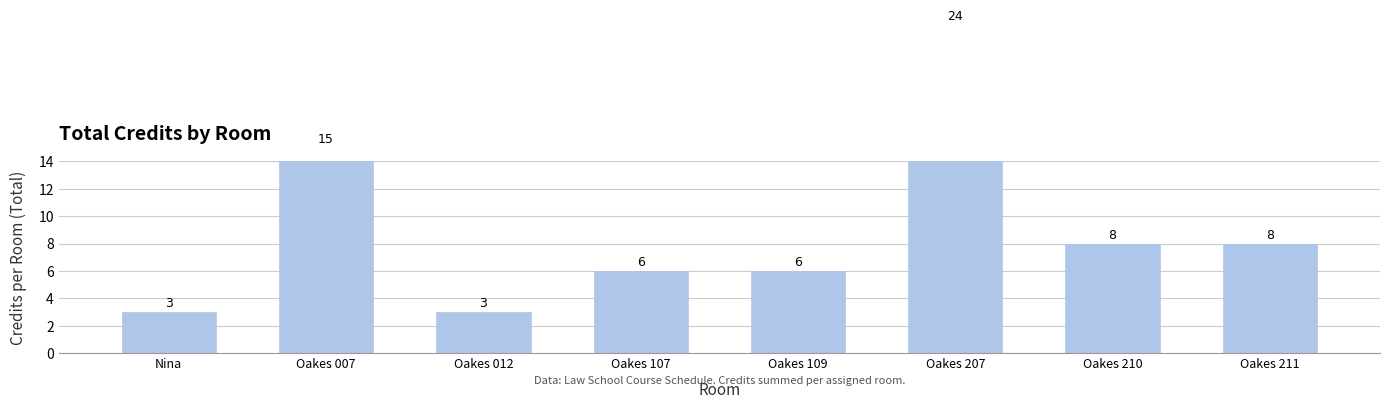

How many distinct data groups are displayed?

1